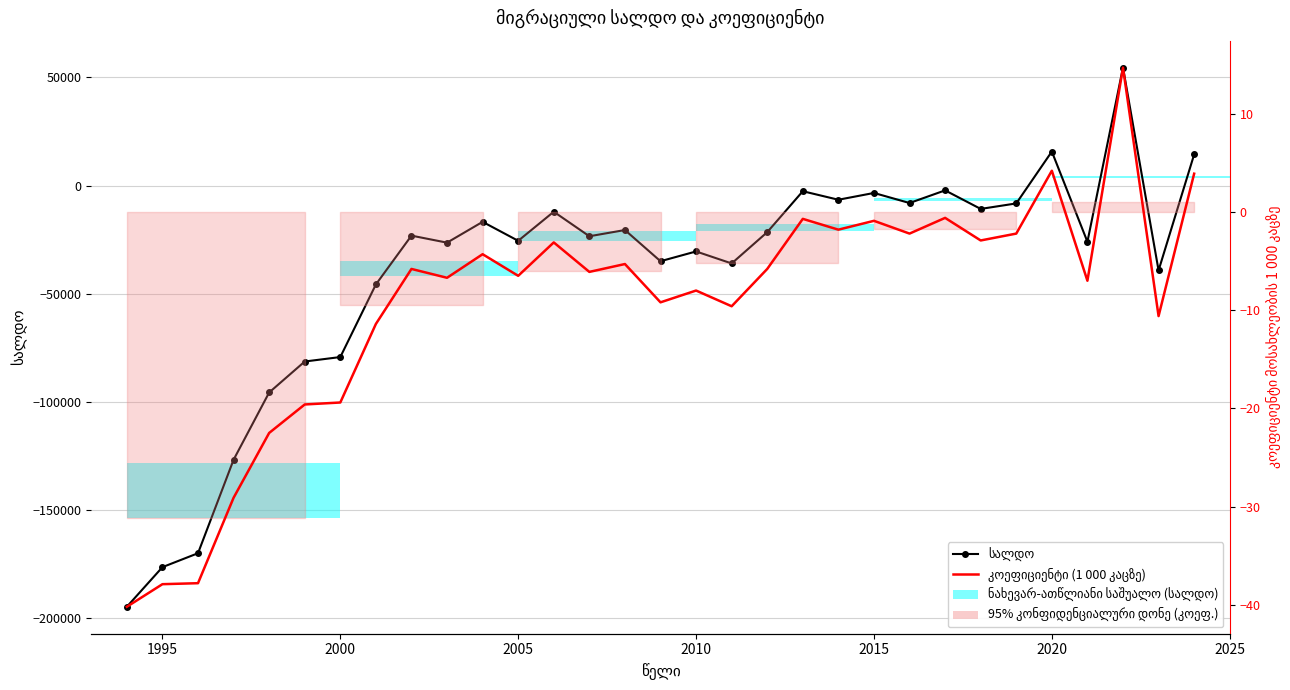

How many groups of bars are there?

31